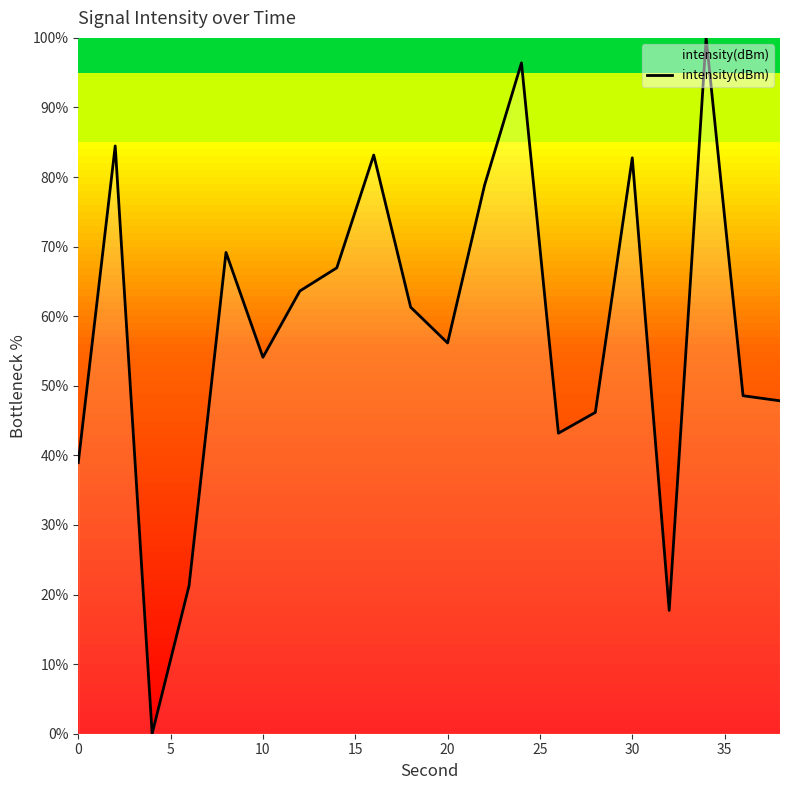

What is the difference between the maximum and minimum values?

100.0